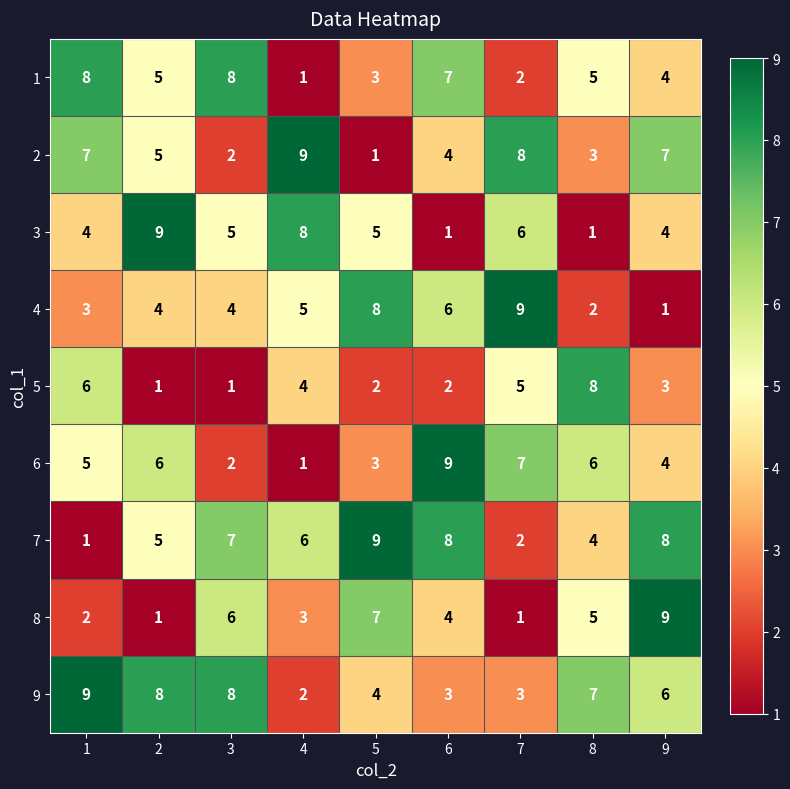

What is the total value across all series at 8?

41